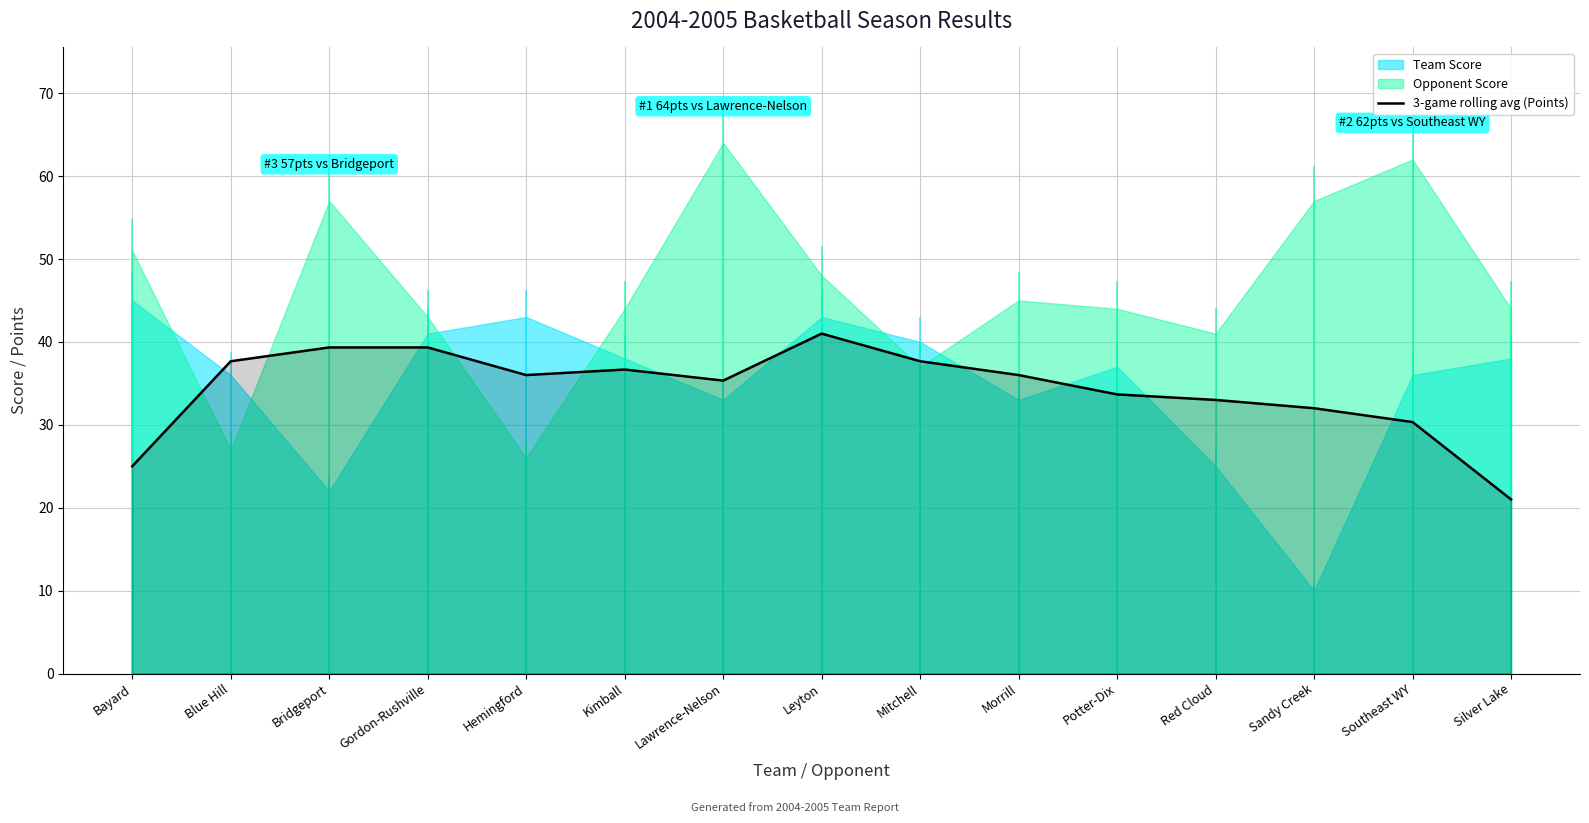

Reading left to right, list all the values displayed in this chart.

25.0	37.7	39.3	39.3	36.0	36.7	35.3	41.0	37.7	36.0	33.7	33.0	32.0	30.3	21.0